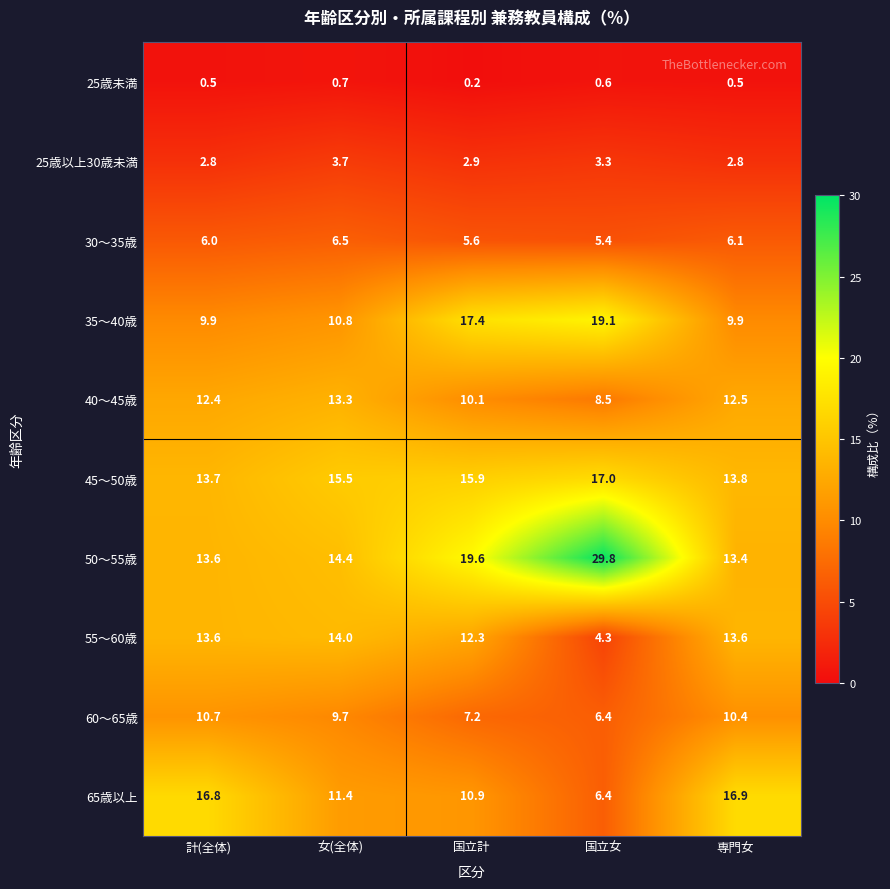

The value of 35〜40歳 at 専門女 is 9.9. True or false?

True